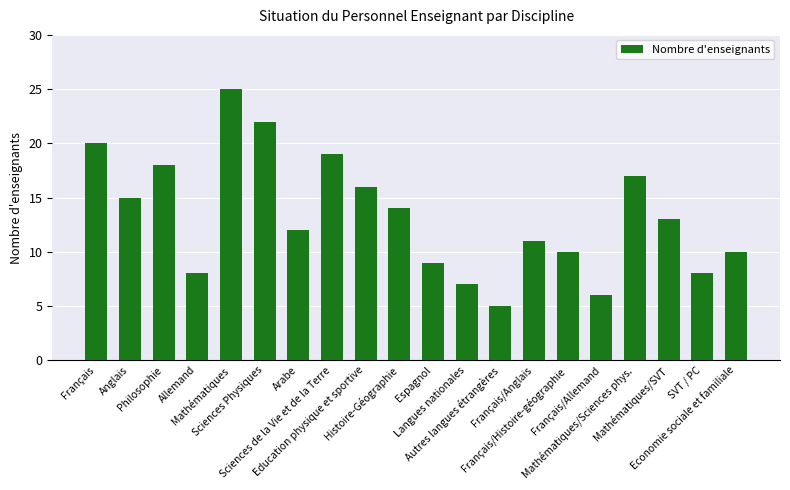

What is the difference between the second highest and minimum values?

17